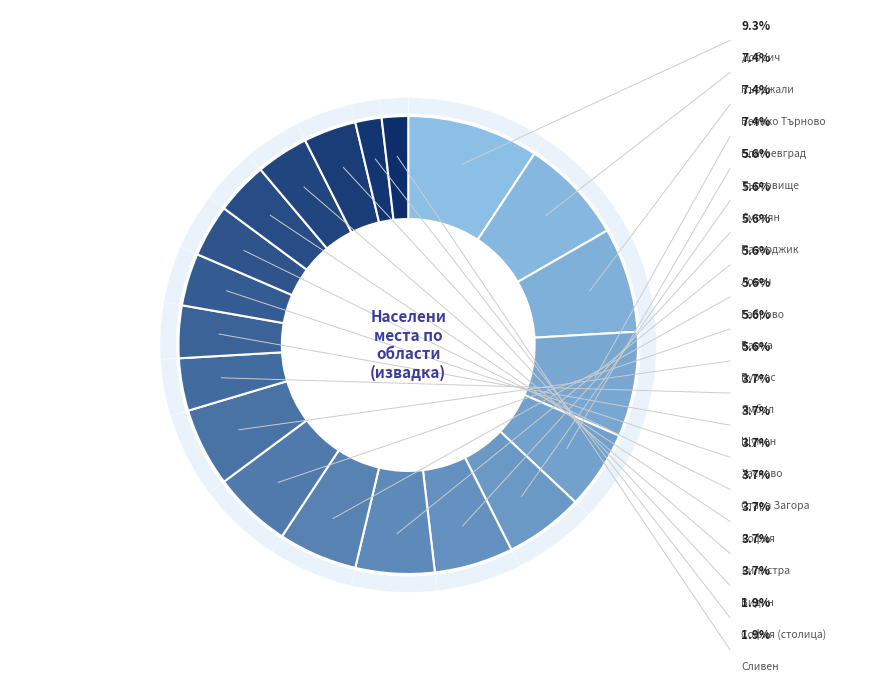

True or false: обл. Габрово accounts for 6% of the total.

True